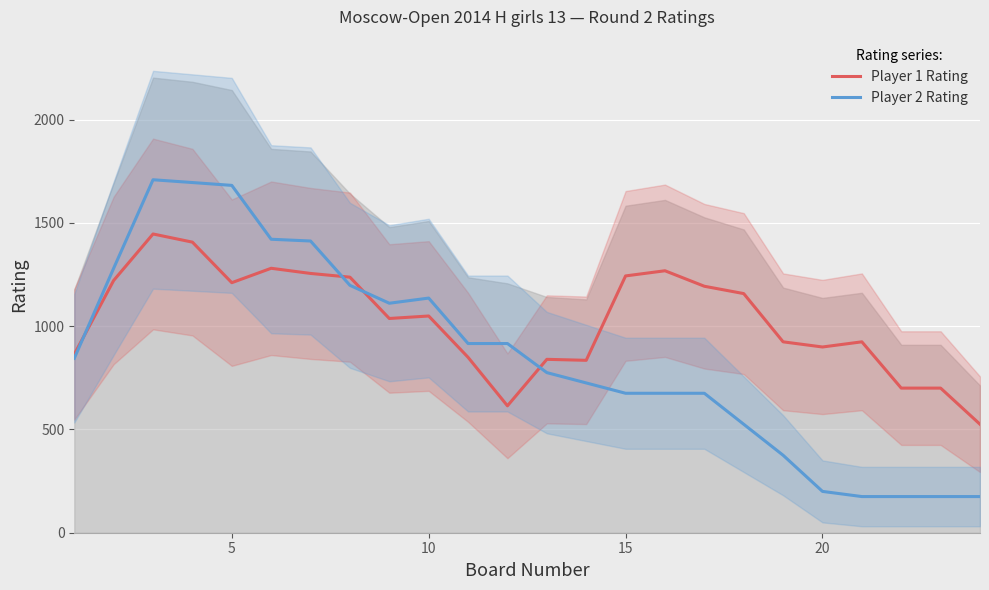

How many lines are shown in the chart?

2